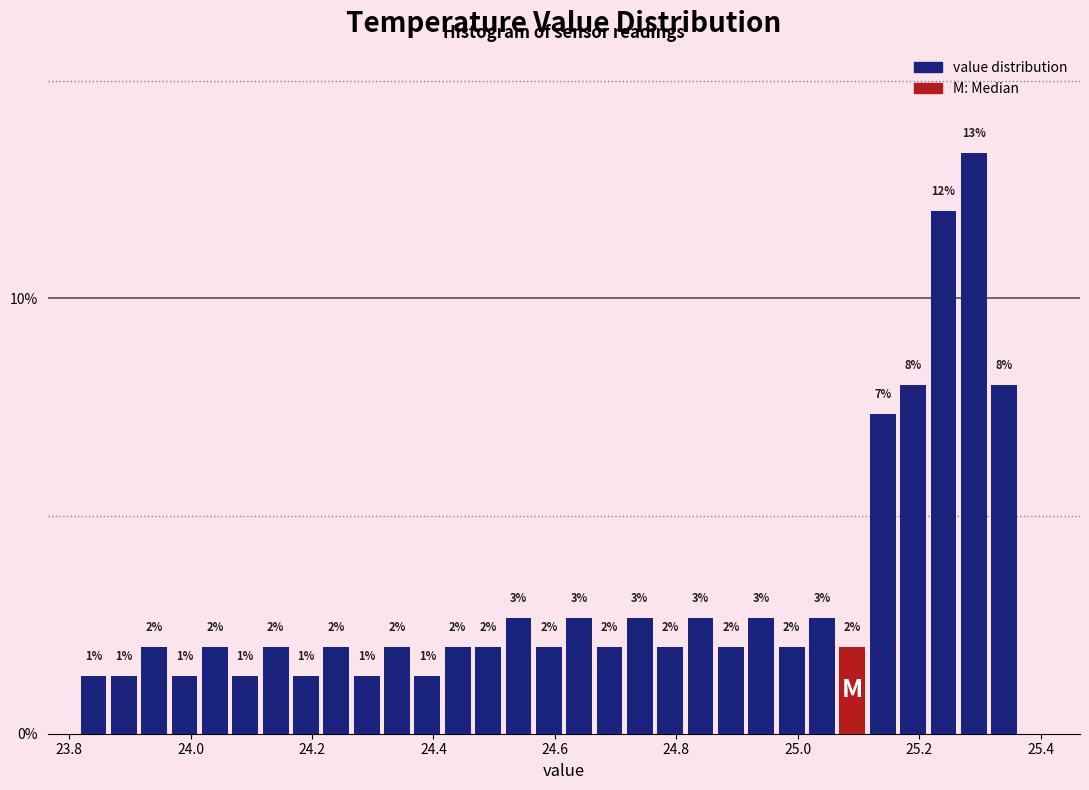

Read against the x-axis, roughly where is the centre of the tallest bar?

25.30